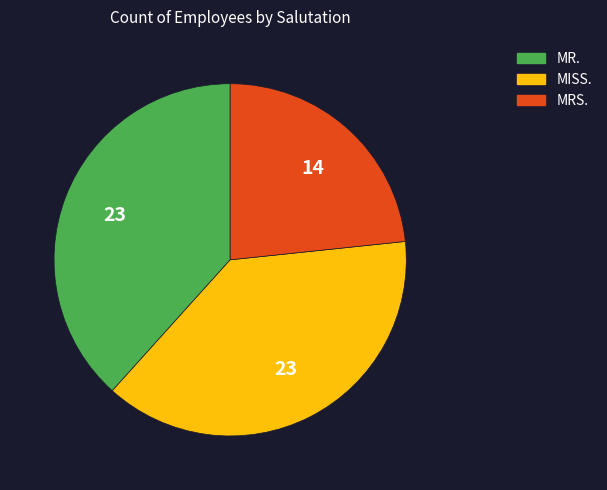

What is the ratio of the value at MR. to the value at MISS.?

1.0